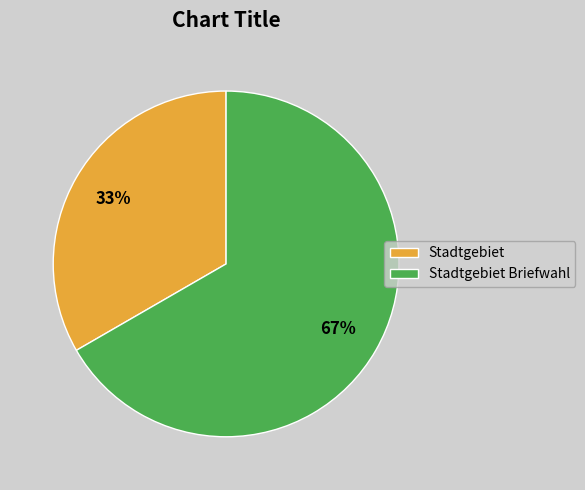

The Stadtgebiet Briefwahl slice represents 81% of the pie. True or false?

False